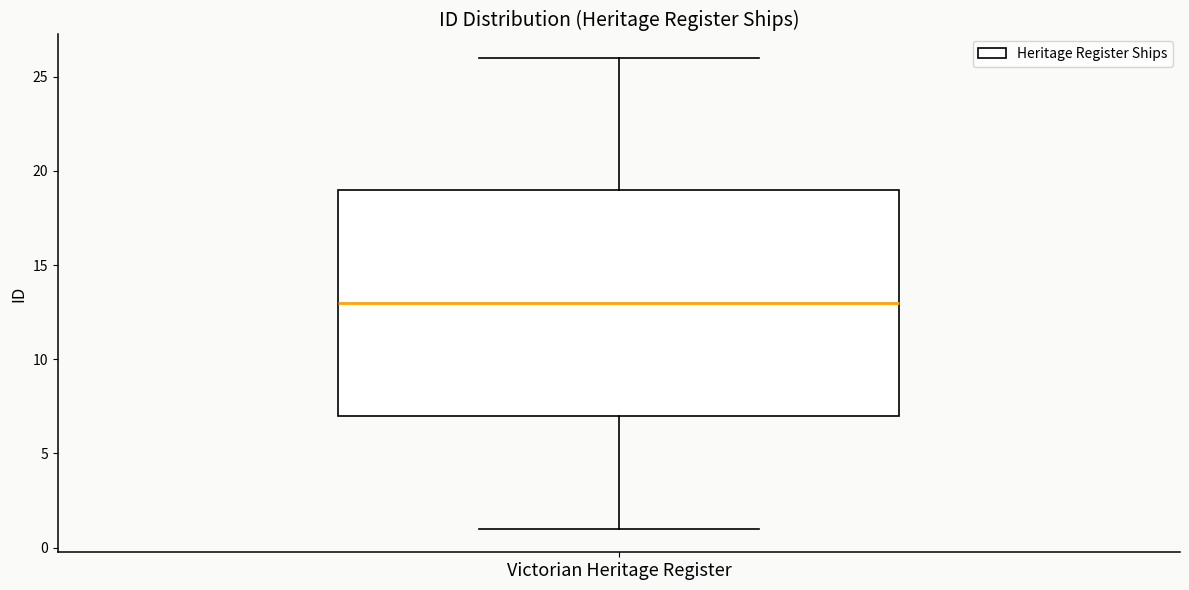

Transcribe this box plot: give where the median line is, the range the box spans, and where the two whiskers end, as read against the y-axis. The values are not printed on the chart, so give them approximately, as read against the axis.

median 13, box 7 to 19, whiskers 1 to 26